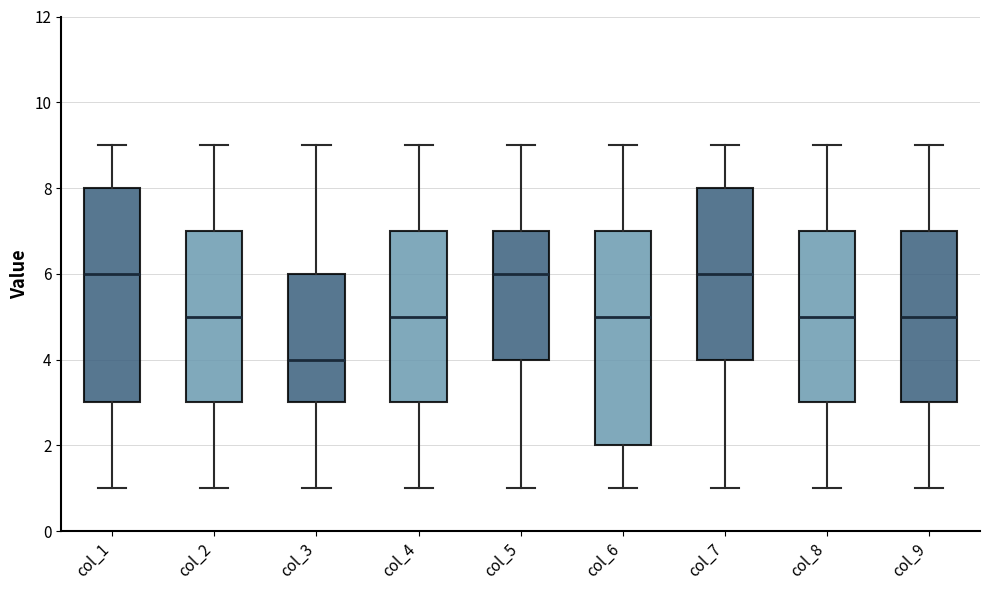

Reading left to right, transcribe this box plot: for each box, give where its median line is, the range the box spans, and where its two whiskers end, as read against the y-axis. The values are not printed on the chart, so give them approximately, as read against the axis.

col_1: median 6, box 3 to 8, whiskers 1 to 9
col_2: median 5, box 3 to 7, whiskers 1 to 9
col_3: median 4, box 3 to 6, whiskers 1 to 9
col_4: median 5, box 3 to 7, whiskers 1 to 9
col_5: median 6, box 4 to 7, whiskers 1 to 9
col_6: median 5, box 2 to 7, whiskers 1 to 9
col_7: median 6, box 4 to 8, whiskers 1 to 9
col_8: median 5, box 3 to 7, whiskers 1 to 9
col_9: median 5, box 3 to 7, whiskers 1 to 9